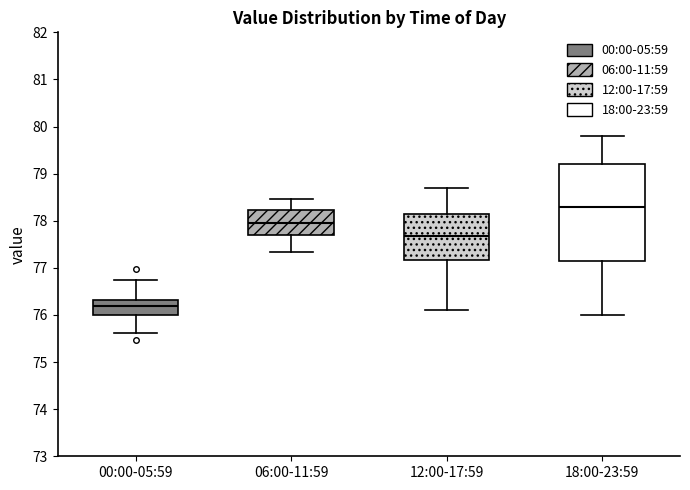

Which box has the highest median line?

18:00-23:59